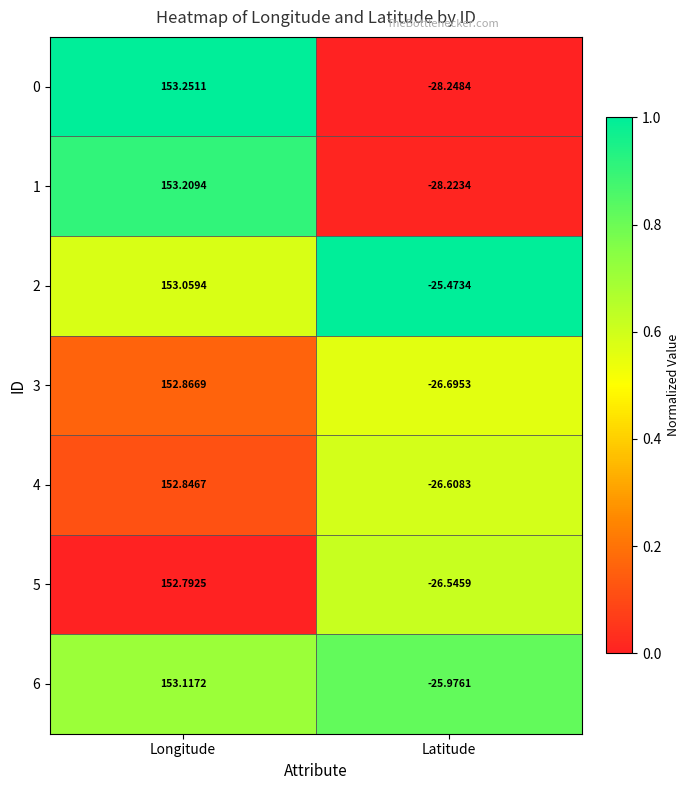

Where does the 2 series first go above 153?

Longitude